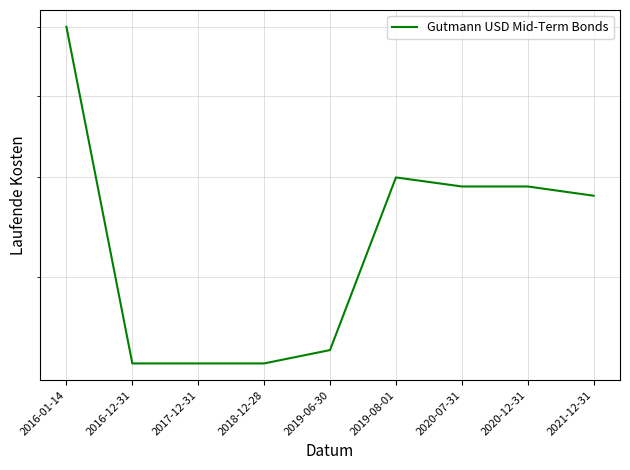

List the labels in order of value, smallest first.

2016-12-31, 2017-12-31, 2018-12-28, 2019-06-30, 2021-12-31, 2020-07-31, 2020-12-31, 2019-08-01, 2016-01-14